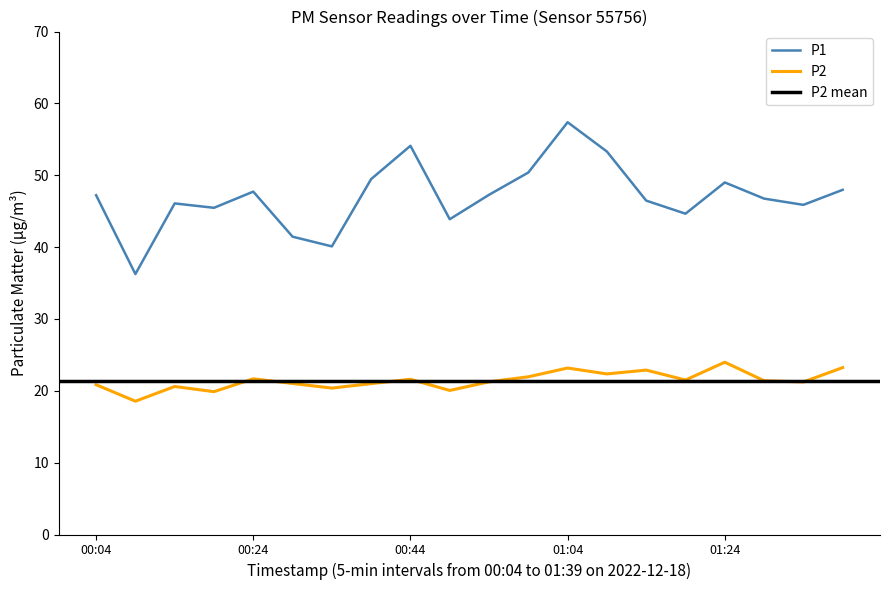

True or false: P1 and P2 cross at least once.

False